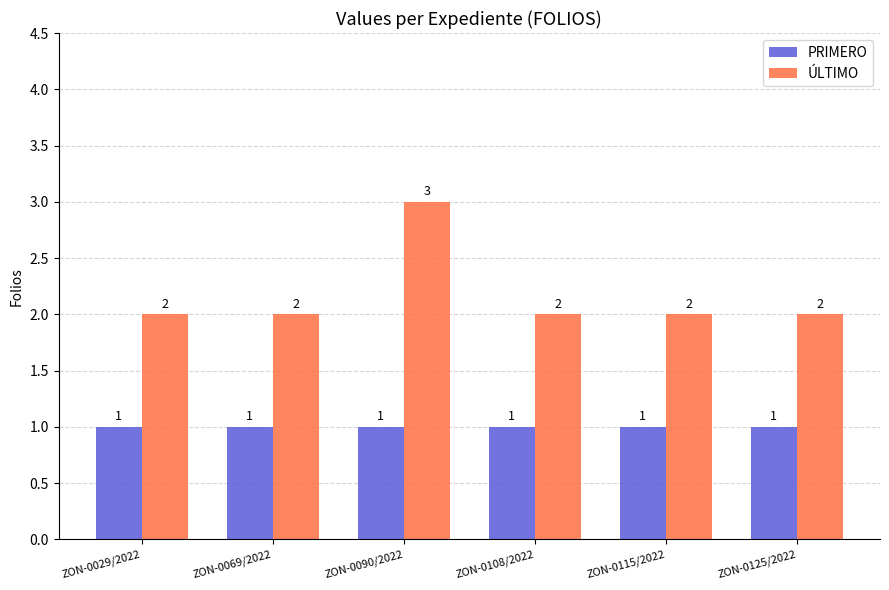

What is the sum of all ÚLTIMO values?

13